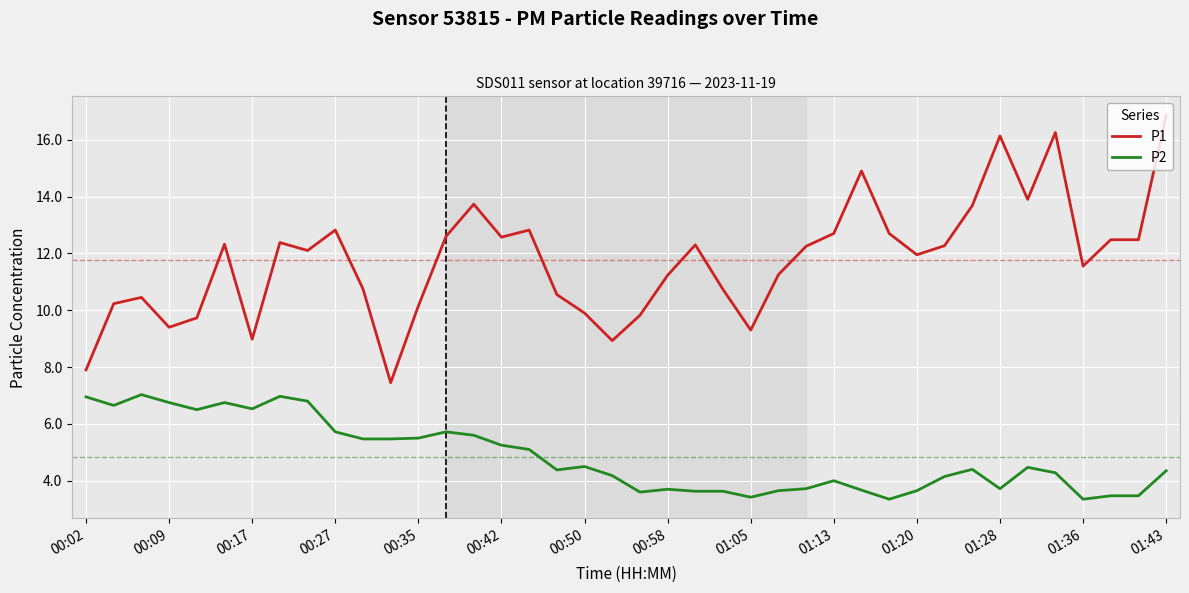

Which series has the largest total across all categories?

P1